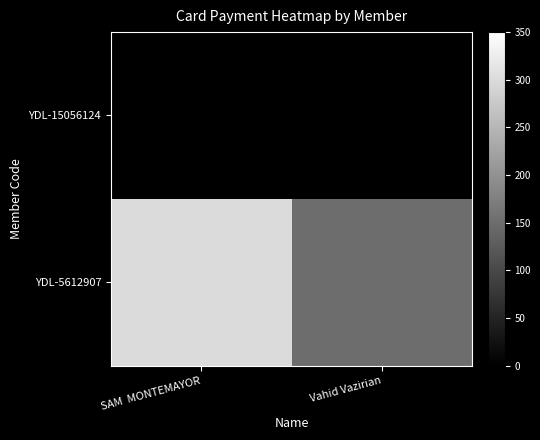

Reading left to right, transcribe all the data shown in this chart.

YDL-15056124: SAM  MONTEMAYOR=0	Vahid Vazirian=0
YDL-5612907: SAM  MONTEMAYOR=300	Vahid Vazirian=150